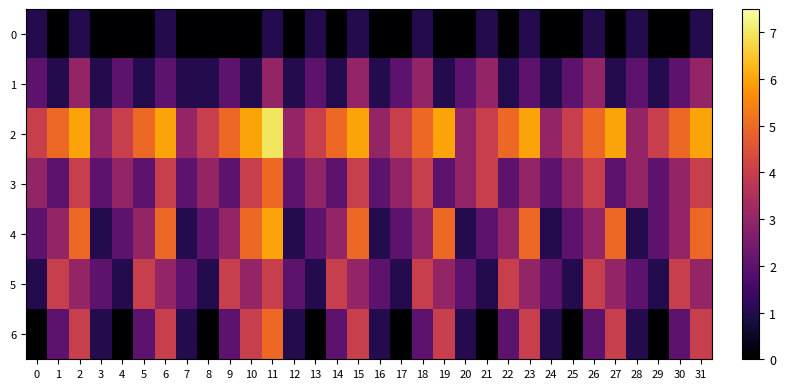

At which category is the sum across all series the highest?

11